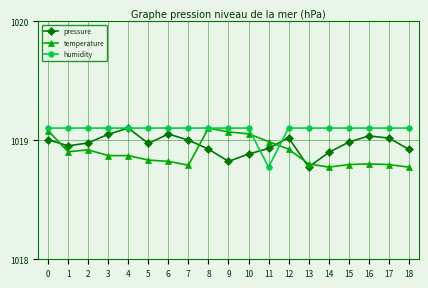

At which label does humidity reach its minimum?

11